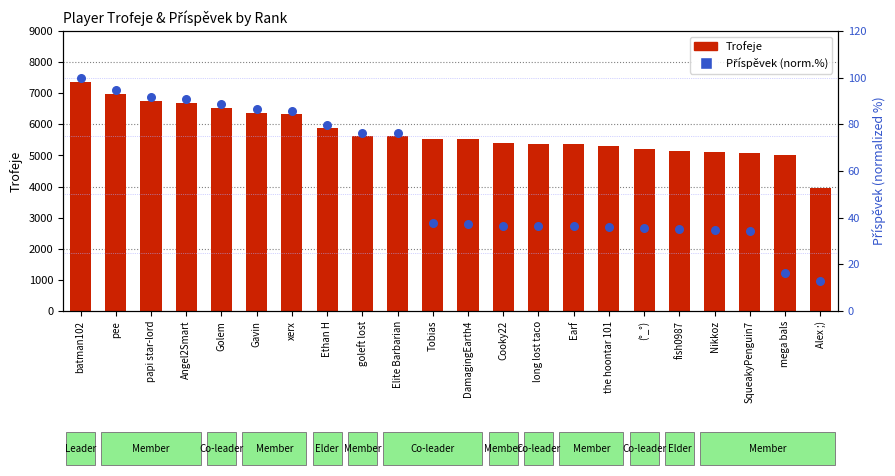

Is the value of Trofeje at pee greater than the value of Příspěvek % at pee?

Yes